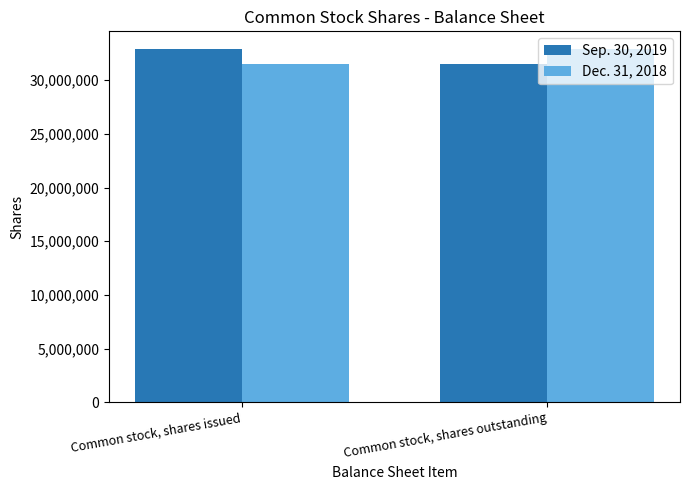

Are the bars grouped side by side (vs. stacked)?

Yes